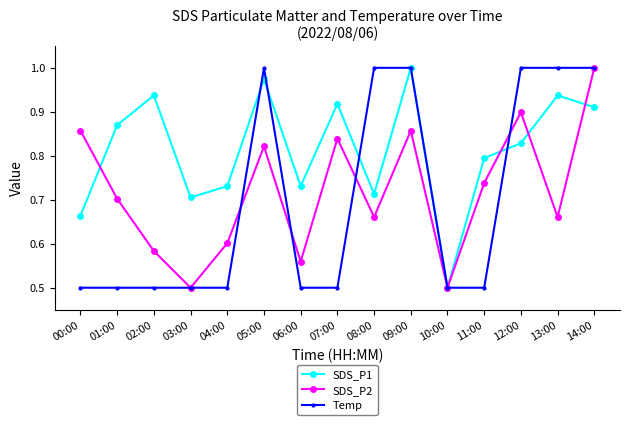

Is it true that SDS_P2 equals 0.6 at 02:00?

True